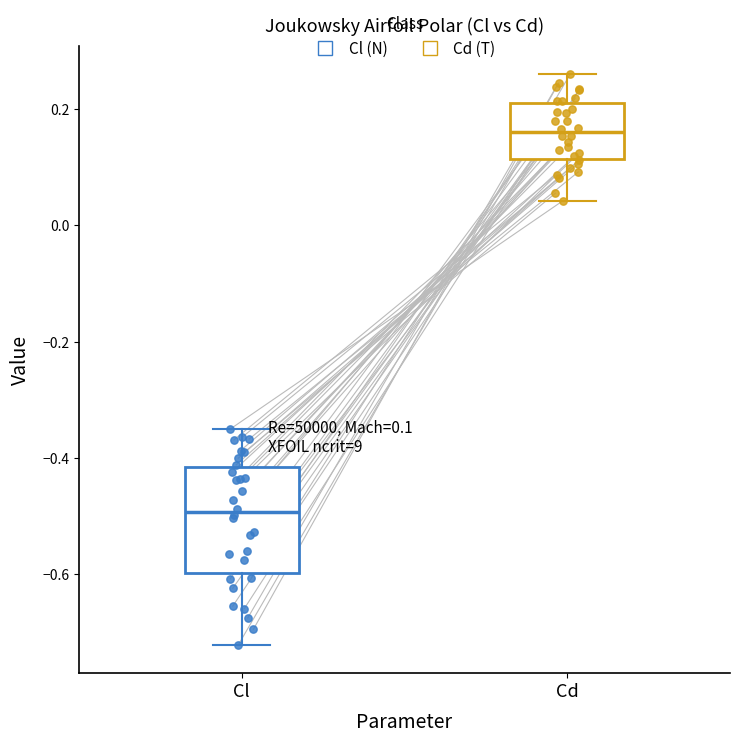

Which box's median line is the highest?

Cd